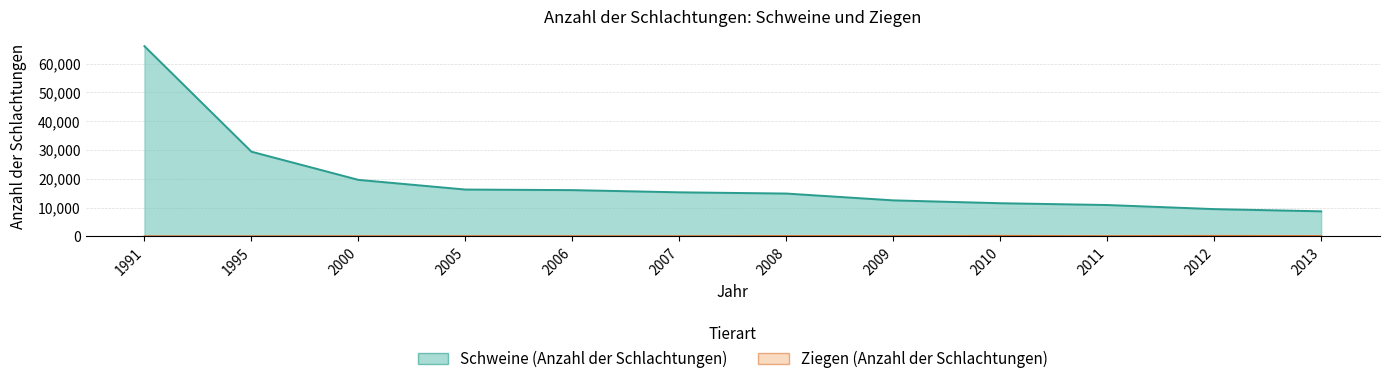

Which series has the widest spread of values?

Schweine (Anzahl der Schlachtungen)